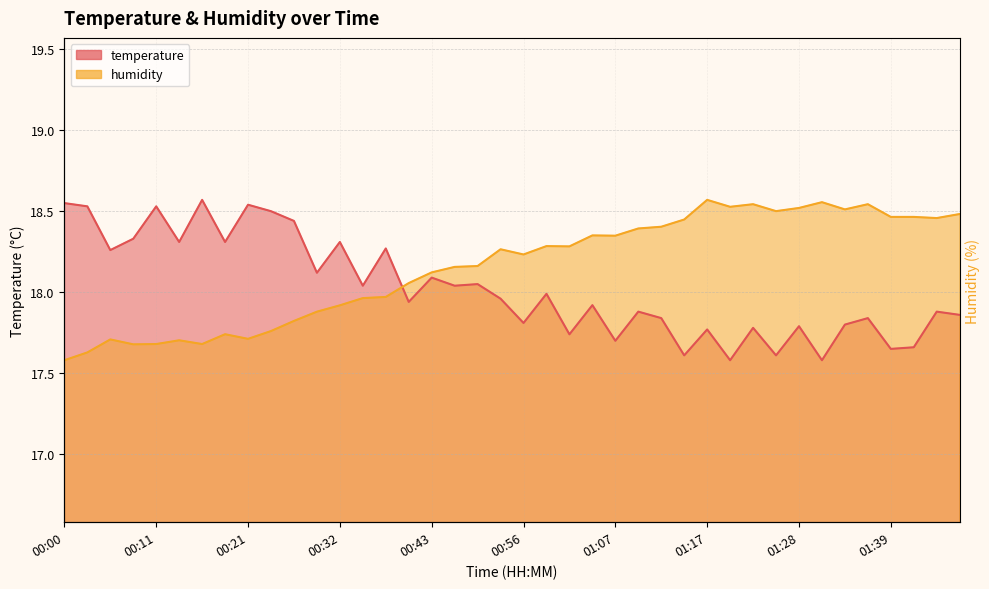

The humidity series shows 18.5 at 01:23. True or false?

True